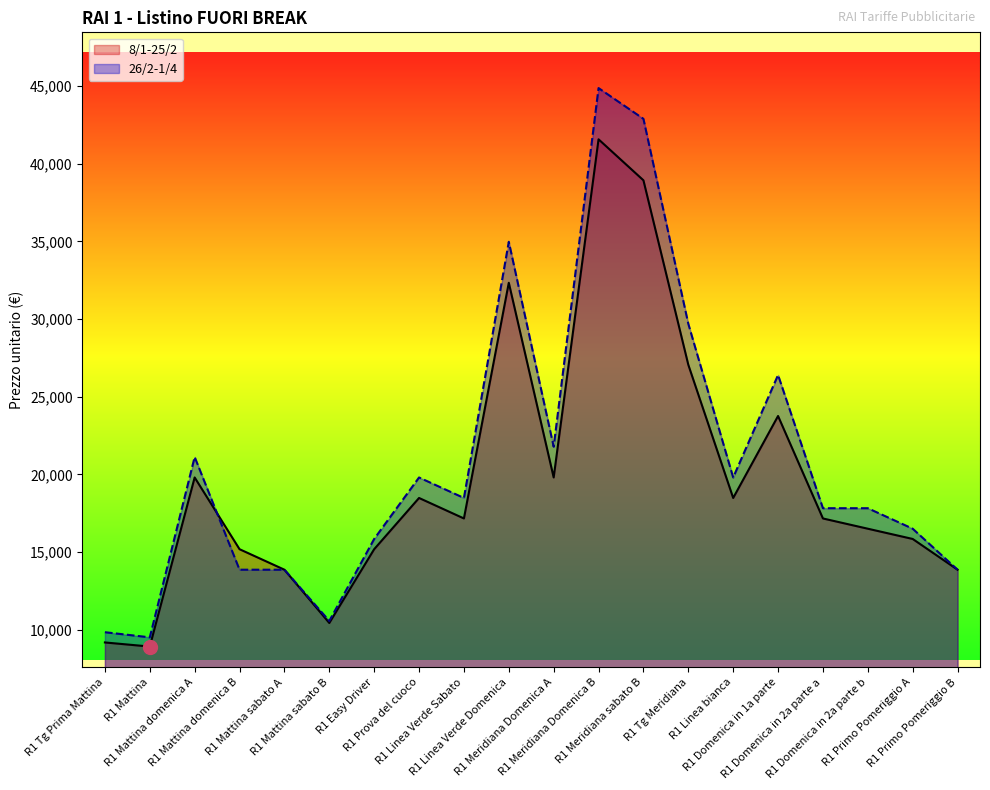

At how many categories does at least one series exceed 27250?

4